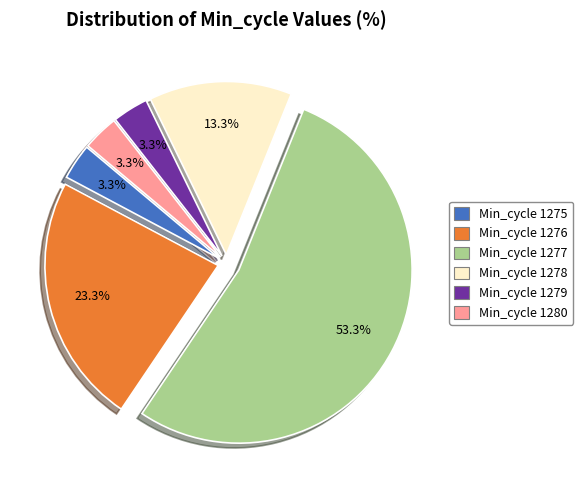

What is the majority slice?

Min_cycle 1277